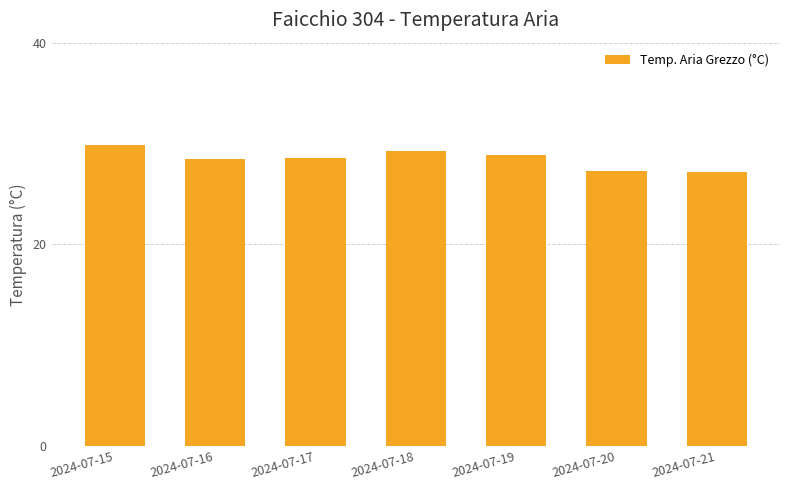

What is the smallest value displayed?

27.2